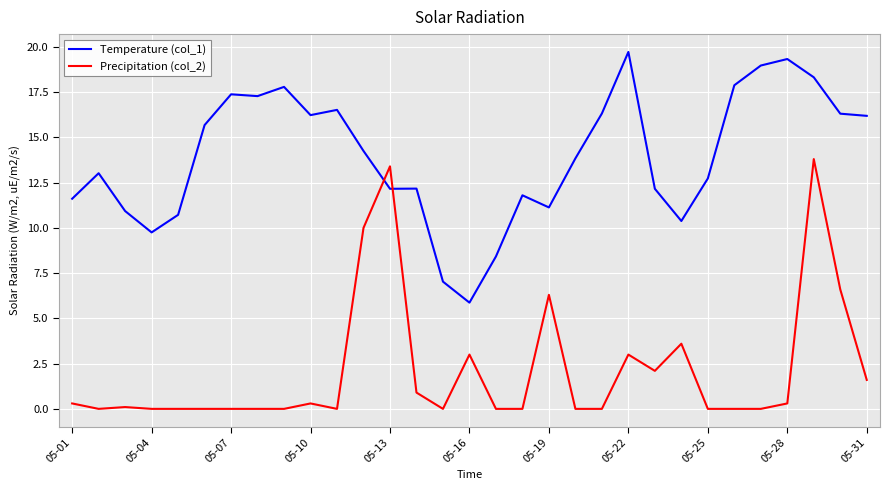

True or false: Precipitation (col_2) and Temperature (col_1) cross at least once.

True